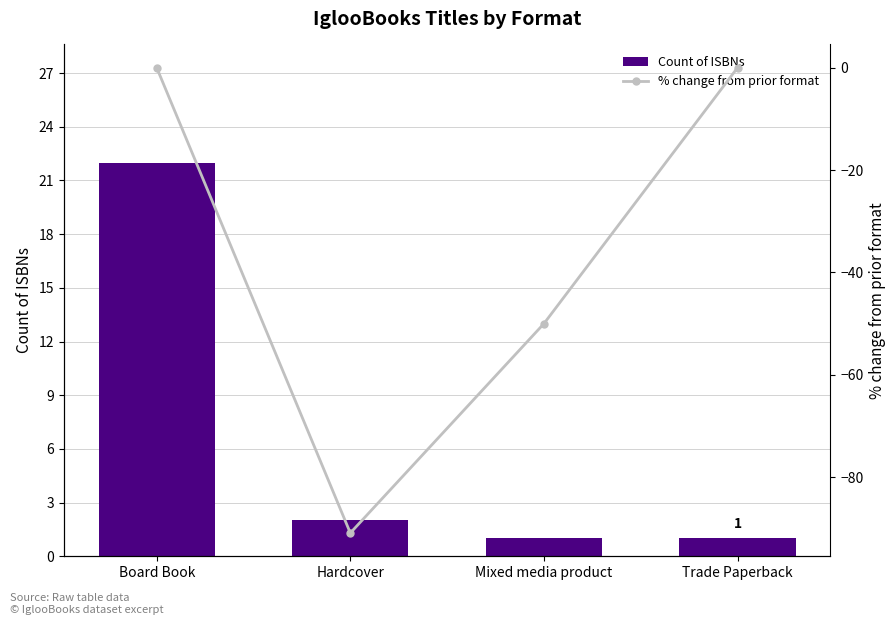

Rank the series at Hardcover from lowest to highest value.

% change from prior format, Count of ISBNs